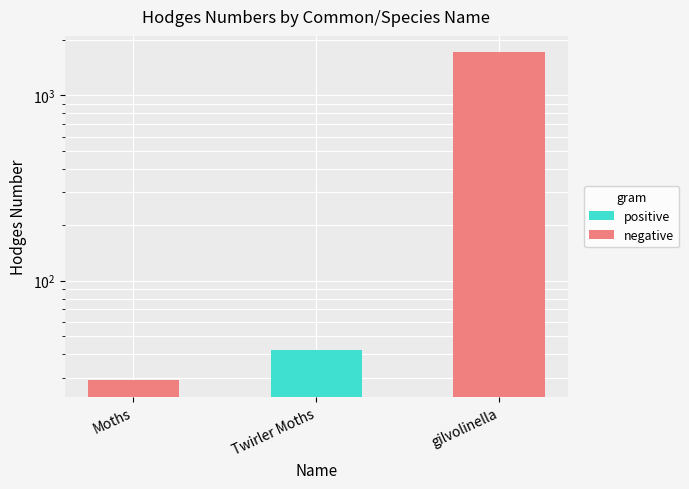

Count the number of data series in this chart.

1